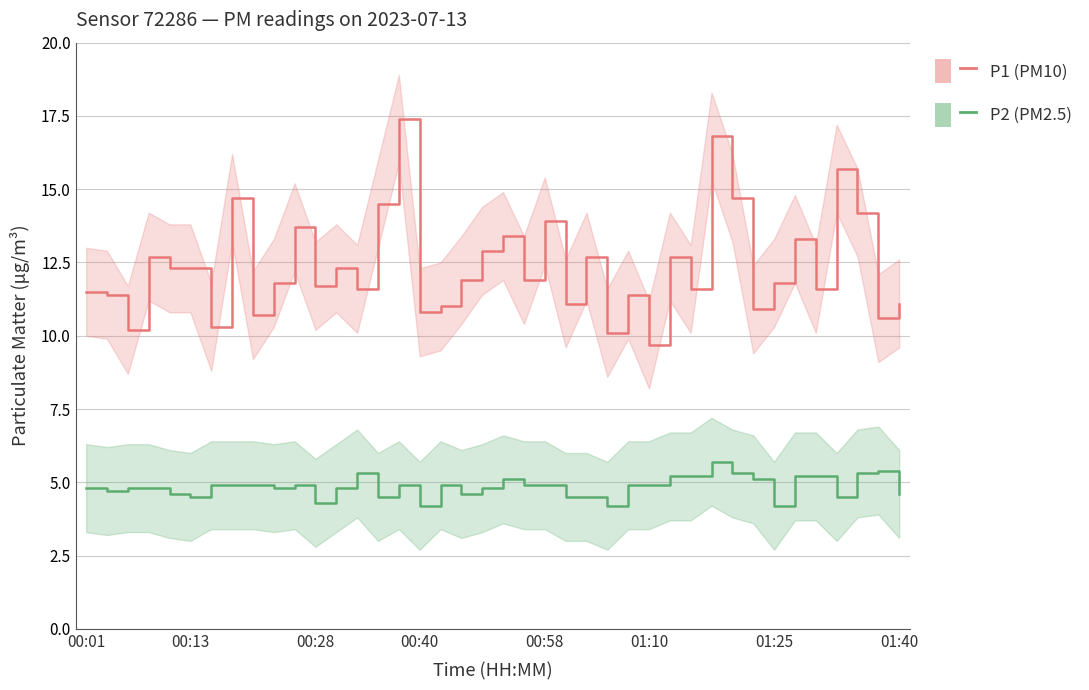

True or false: P1 and P2 cross at least once.

False